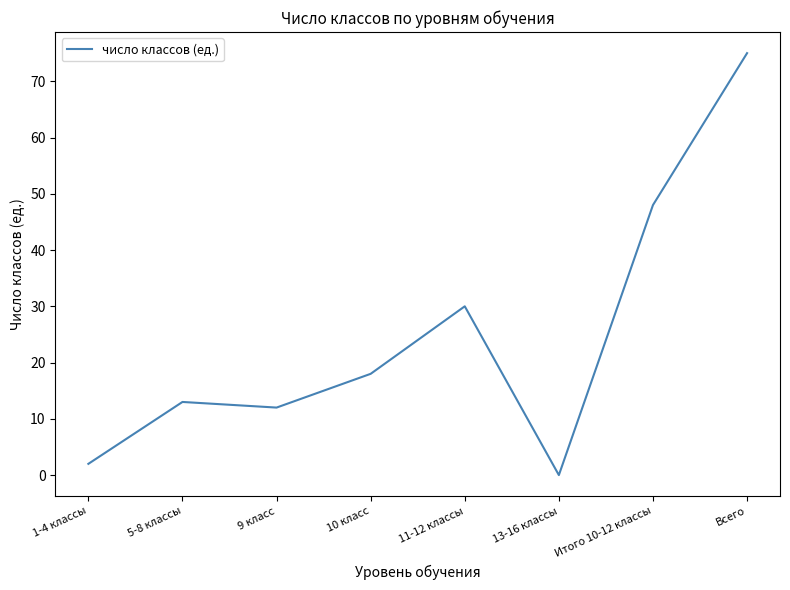

True or false: the data shows -48 at 13-16 классы.

False